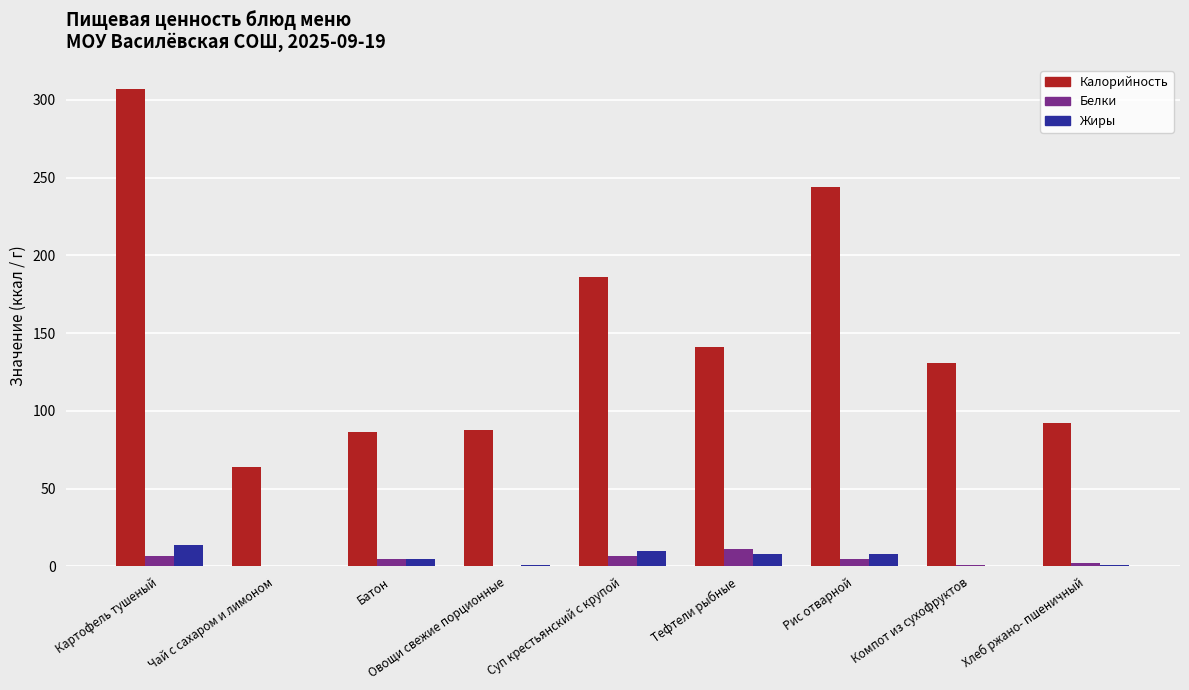

Which label corresponds to the largest value in the chart?

Картофель тушеный